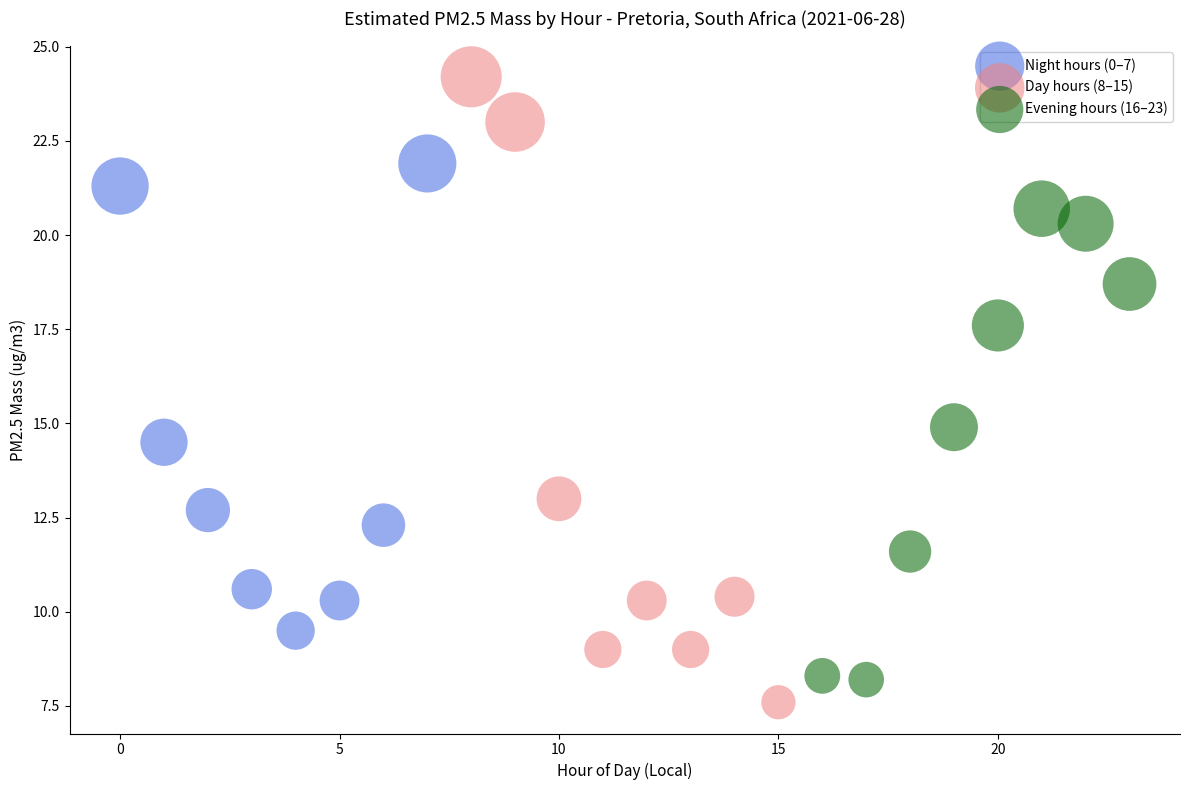

Which series reaches the minimum Y coordinate?

Day hours (8–15)